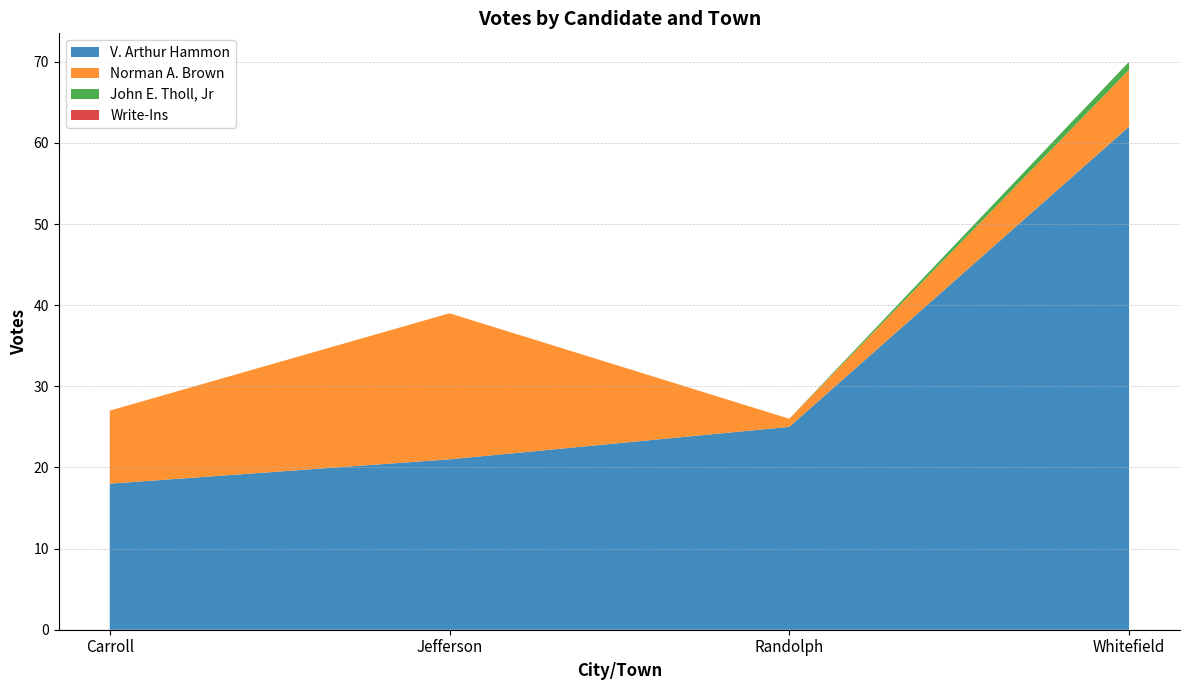

Reading left to right, transcribe all the data shown in this chart.

V. Arthur Hammon: 18	21	25	62
Norman A. Brown: 9	18	1	7
John E. Tholl, Jr: 0	0	0	1
Write-Ins: 0	0	0	0